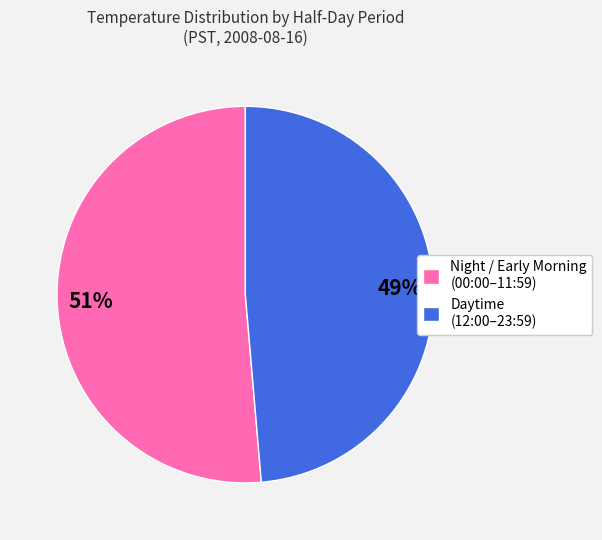

The Night / Early Morning (00:00–11:59) slice represents 51% of the pie. True or false?

True